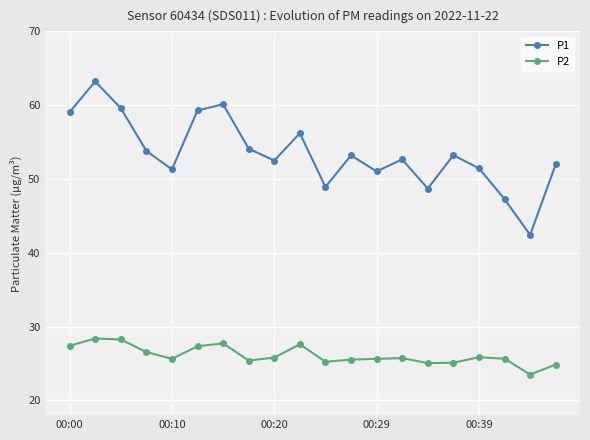

Rank the series by their maximum value, from highest to lowest.

P1, P2